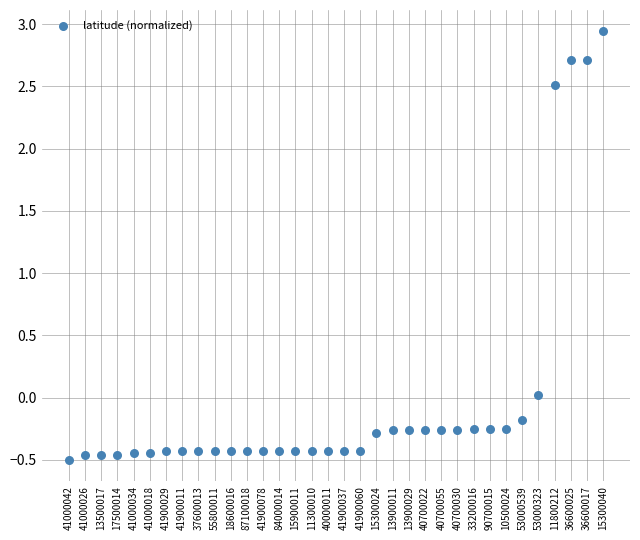

What is the range of Y values (max minus min)?

3.4